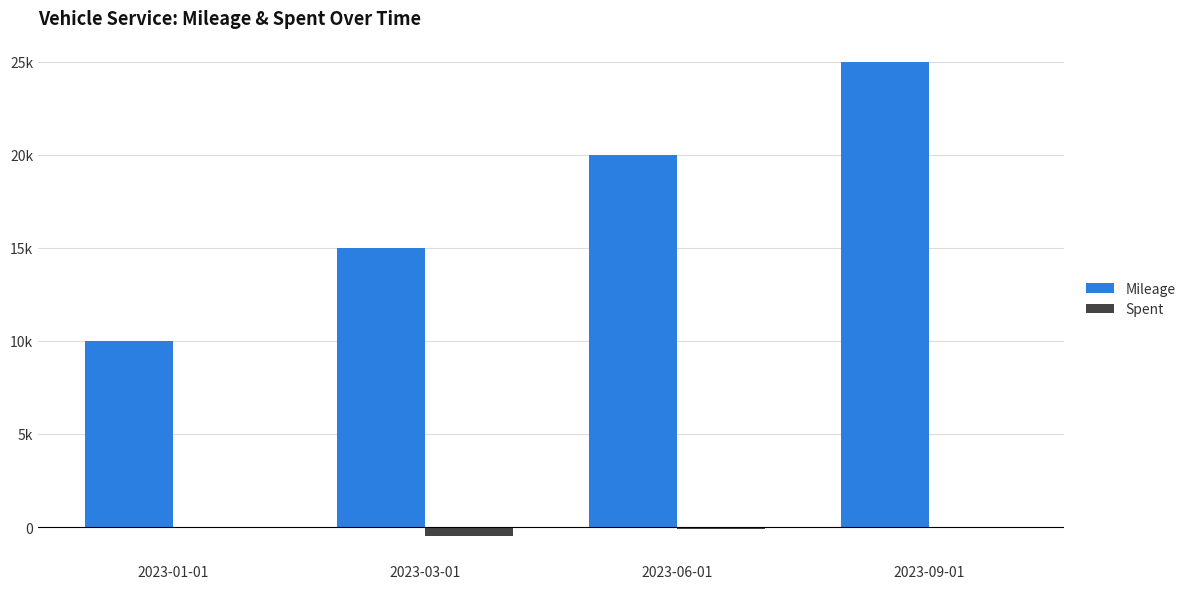

Which has a higher value, 2023-09-01 or 2023-01-01?

2023-09-01